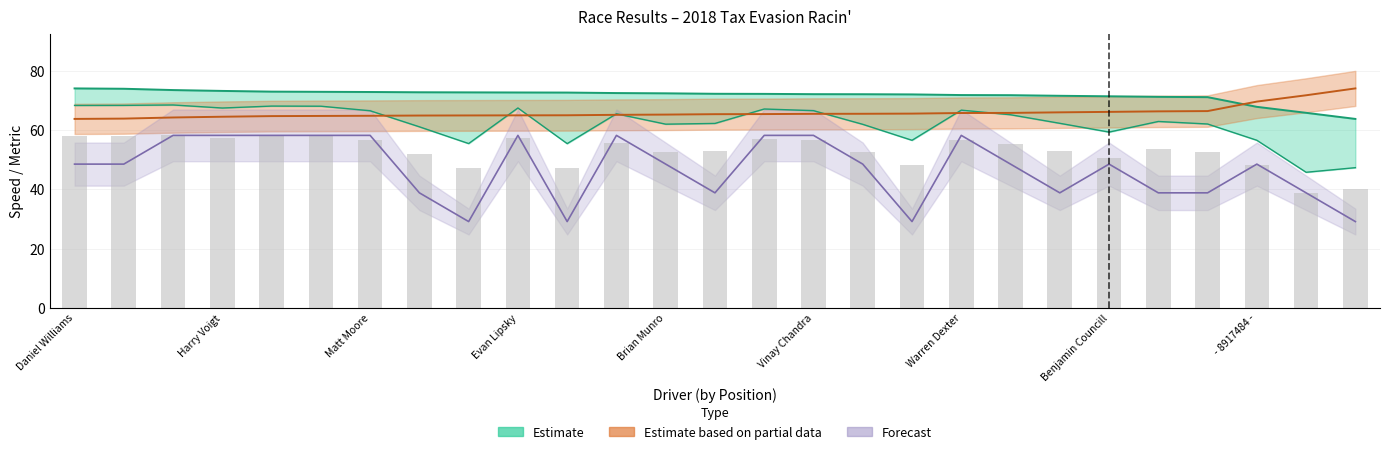

Reading left to right, what are all the values shown in this chart?

Total Laps: 48.5	48.5	58.2	58.2	58.2	58.2	58.2	38.8	29.1	58.2	29.1	58.2	48.5	38.8	58.2	58.2	48.5	29.1	58.2	48.5	38.8	48.5	38.8	38.8	48.5	38.8	29.1
Best Lap time: 63.8	63.9	64.3	64.5	64.7	64.8	64.9	64.9	65.0	65.0	65.0	65.2	65.3	65.4	65.4	65.5	65.5	65.6	65.8	65.8	66.0	66.2	66.4	66.4	69.7	71.8	74.1
Best Speed: 74.1	74.0	73.5	73.3	73.0	73.0	72.9	72.8	72.8	72.7	72.7	72.5	72.4	72.3	72.3	72.2	72.1	72.1	71.9	71.8	71.6	71.4	71.3	71.2	67.9	65.9	63.8
Average Speed: 68.4	68.4	68.5	67.5	68.1	68.1	66.6	61.1	55.5	67.5	55.5	65.5	62.0	62.3	67.2	66.6	62.0	56.6	66.8	65.2	62.3	59.4	62.9	62.1	56.6	45.8	47.3